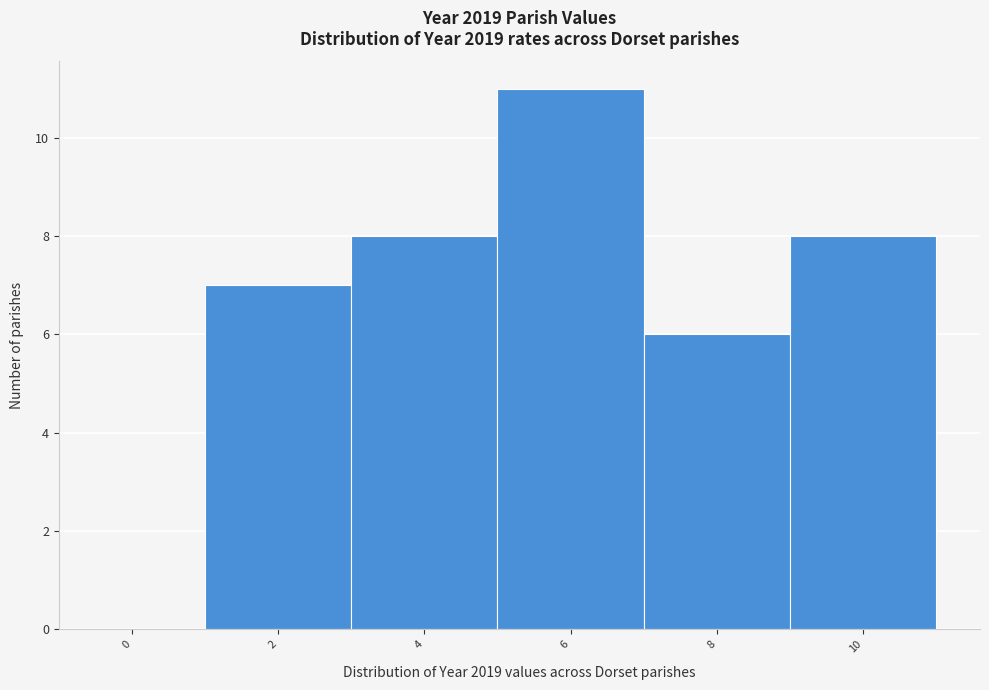

Reading left to right, what are all the values shown in this chart?

0=0	2=7	4=8	6=11	8=6	10=8